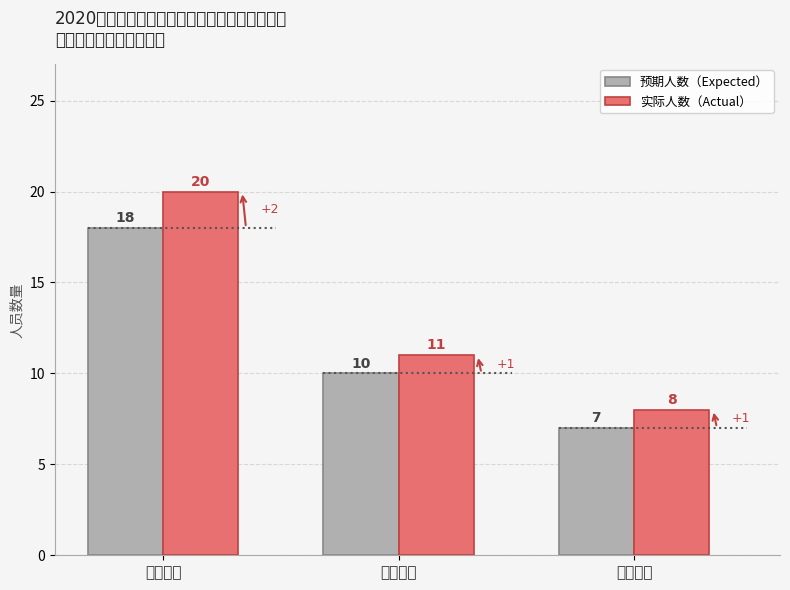

What is the sum of all 实际人数（Actual） values?

39